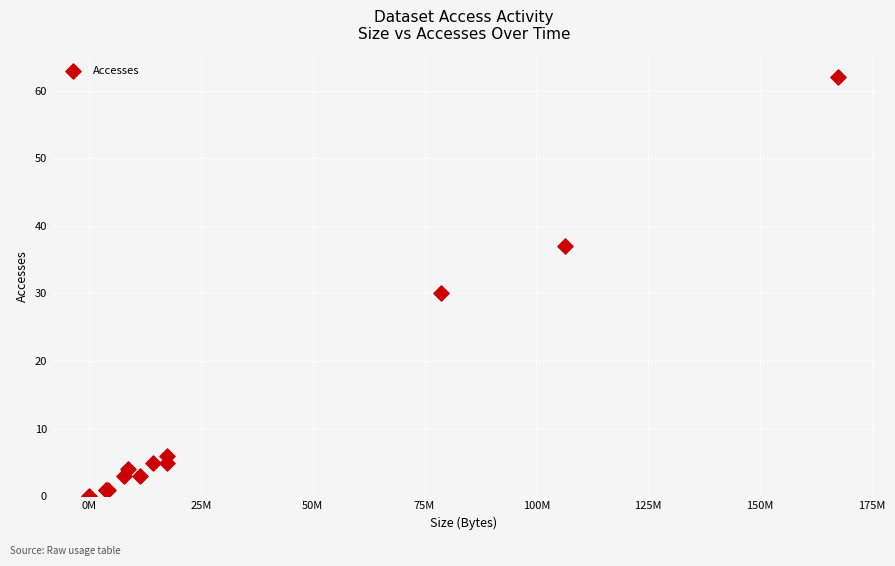

What Y value in the scatter plot is closest to 31?

30